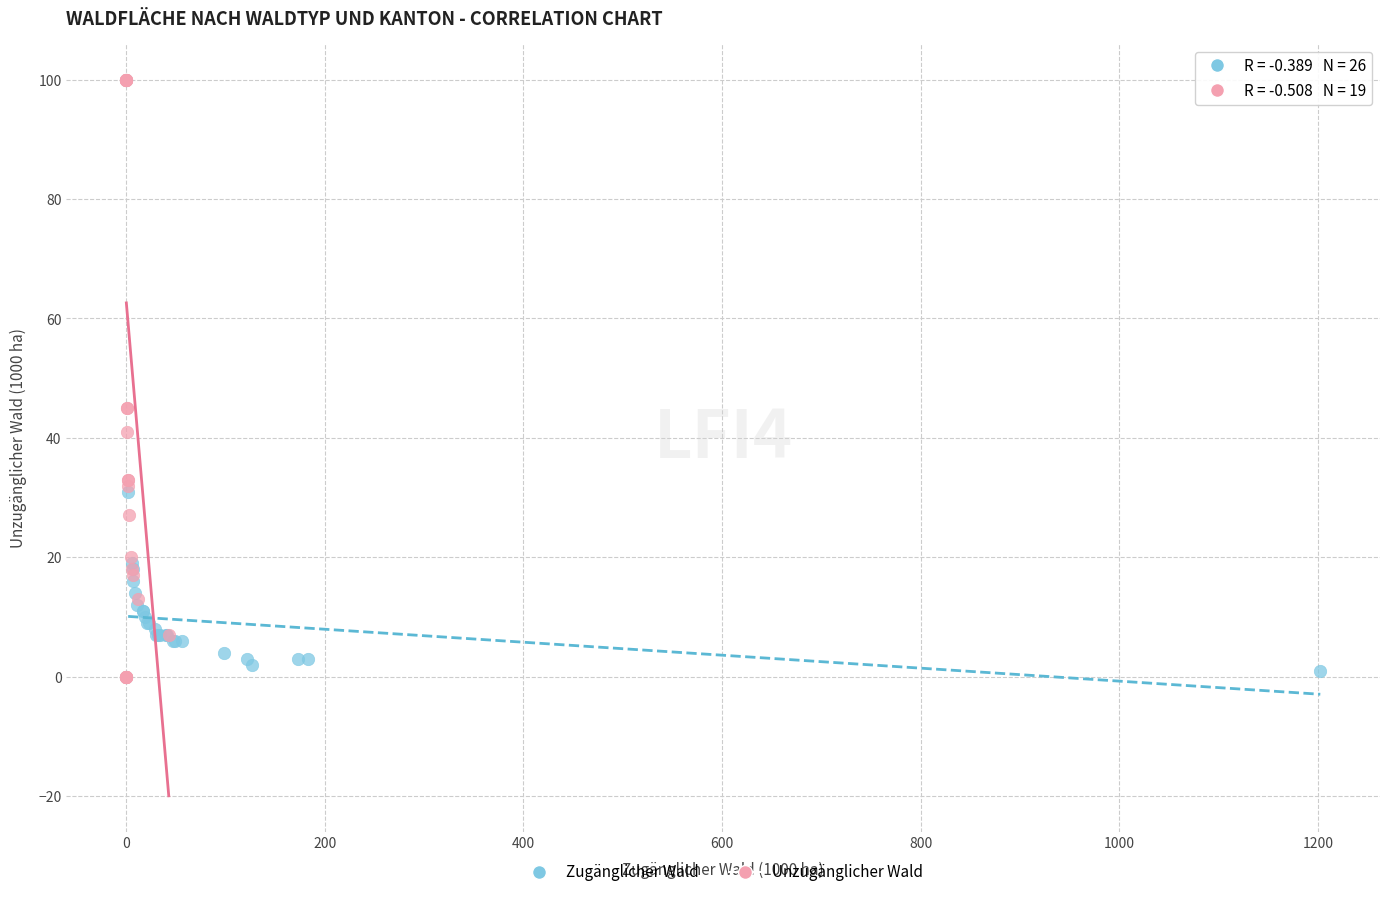

Which series contains the highest Y value?

Unzugänglicher Wald